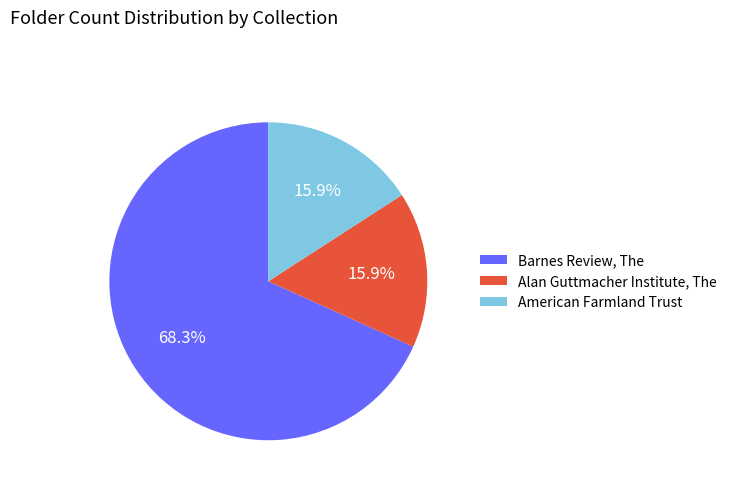

What is the ratio of the value at Alan Guttmacher Institute, The to the value at American Farmland Trust?

1.0